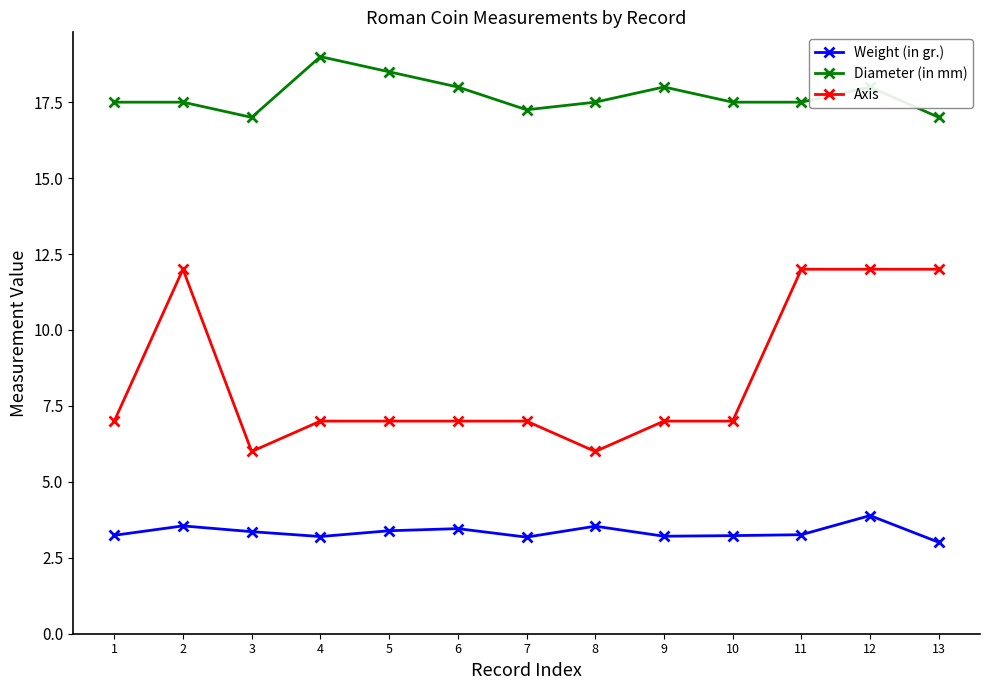

What is the minimum value for Weight (in gr.)?

3.0